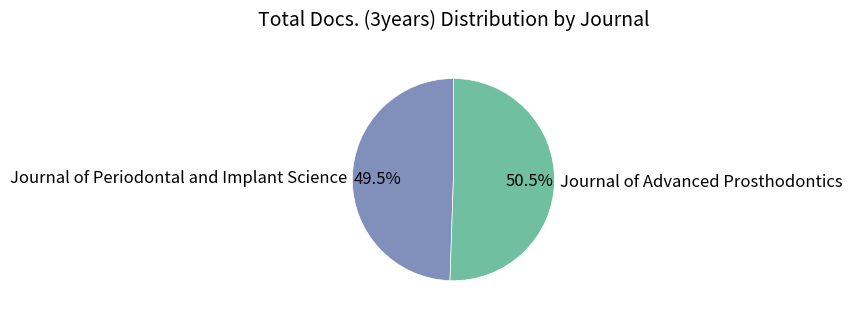

Which slice is the largest?

Journal of Advanced Prosthodontics